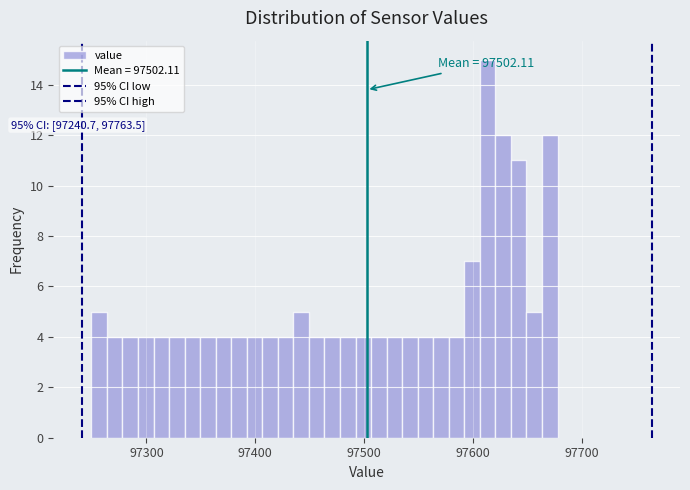

Around what value on the x-axis is the tallest bar? Give the approximate position of its centre, as read against the axis.

97610